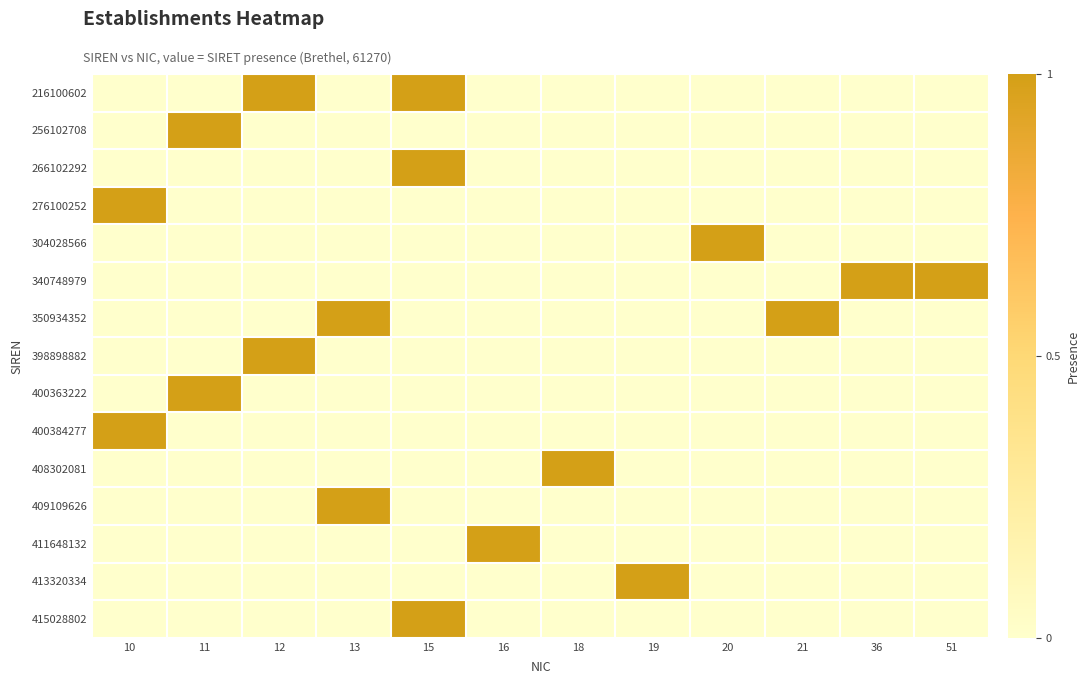

At how many categories does at least one series exceed 0?

12